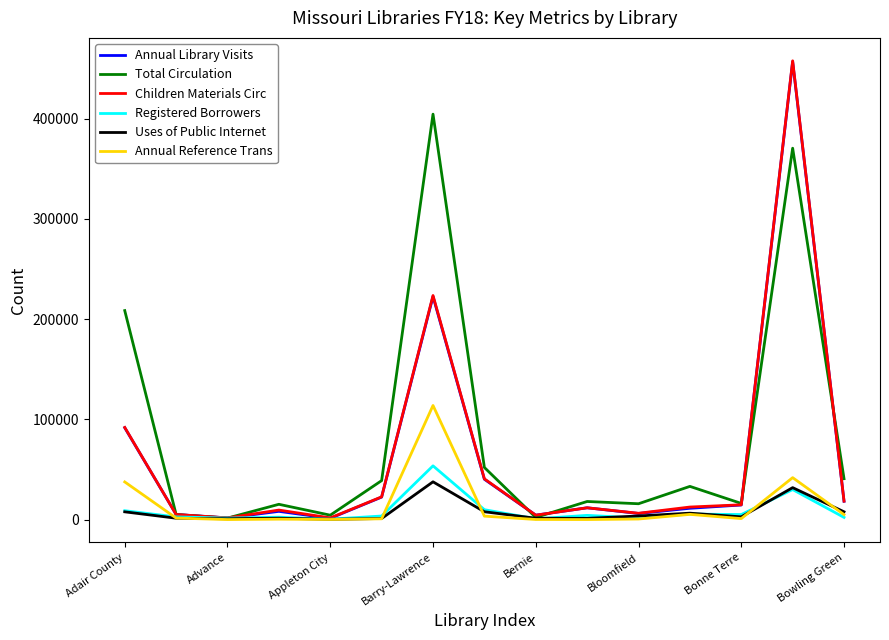

What is the minimum value shown in the chart?

20